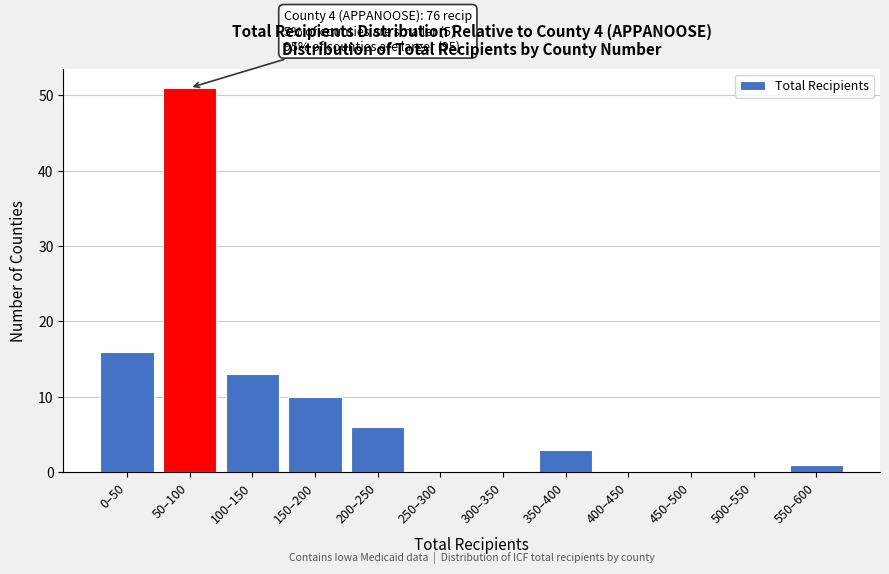

Reading left to right, transcribe all the data shown in this chart.

0–50=16	50–100=51	100–150=13	150–200=10	200–250=6	250–300=0	300–350=0	350–400=3	400–450=0	450–500=0	500–550=0	550–600=1